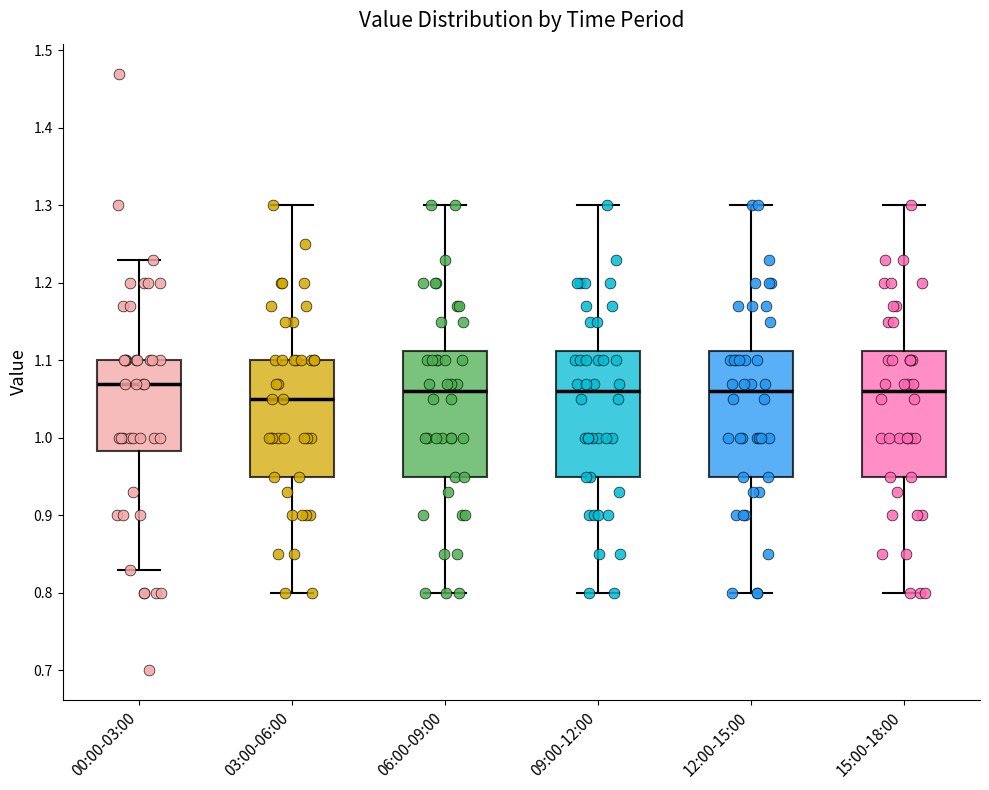

Reading left to right, read every box against the y-axis: the position of its median line, the range the box covers, and the ends of its whiskers. The values are not printed on the chart, so give them approximately, as read against the axis.

00:00-03:00: median 1.07, box 0.98 to 1.10, whiskers 0.83 to 1.23
03:00-06:00: median 1.05, box 0.95 to 1.10, whiskers 0.80 to 1.30
06:00-09:00: median 1.06, box 0.95 to 1.11, whiskers 0.80 to 1.30
09:00-12:00: median 1.06, box 0.95 to 1.11, whiskers 0.80 to 1.30
12:00-15:00: median 1.06, box 0.95 to 1.11, whiskers 0.80 to 1.30
15:00-18:00: median 1.06, box 0.95 to 1.11, whiskers 0.80 to 1.30